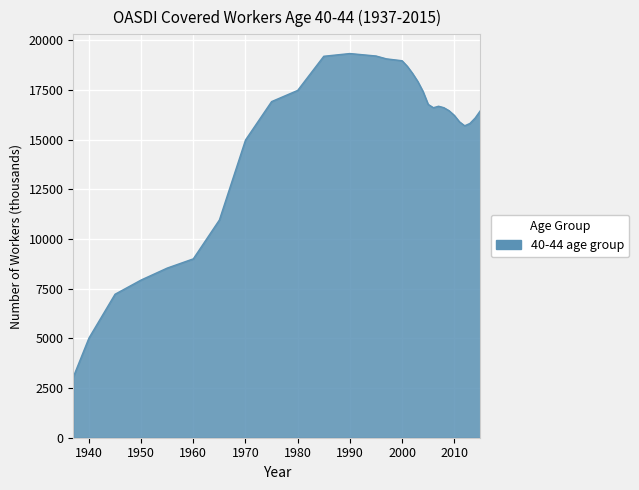

What is the maximum value shown in the chart?

19336